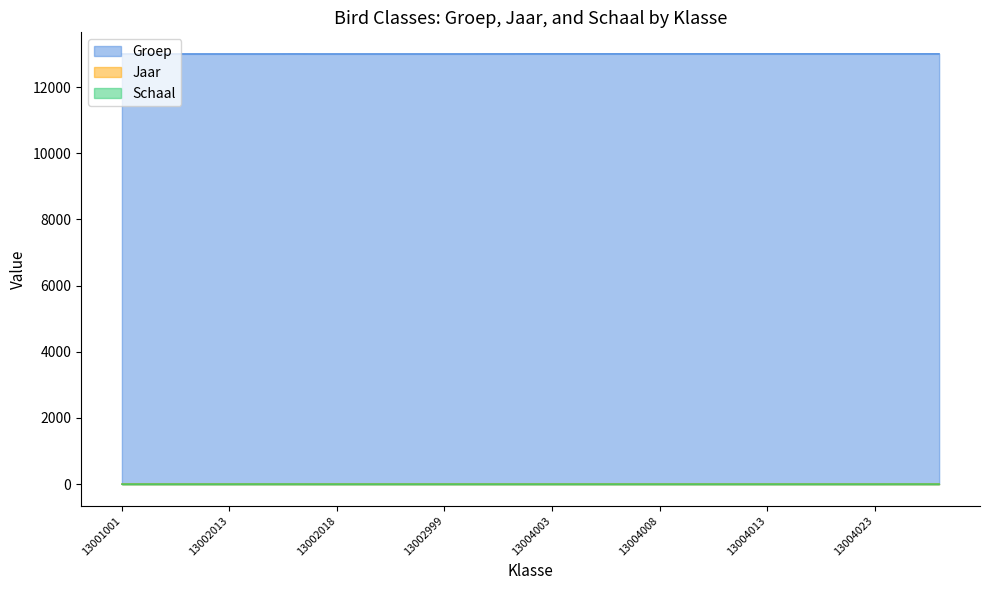

Which series has the largest total across all categories?

Groep